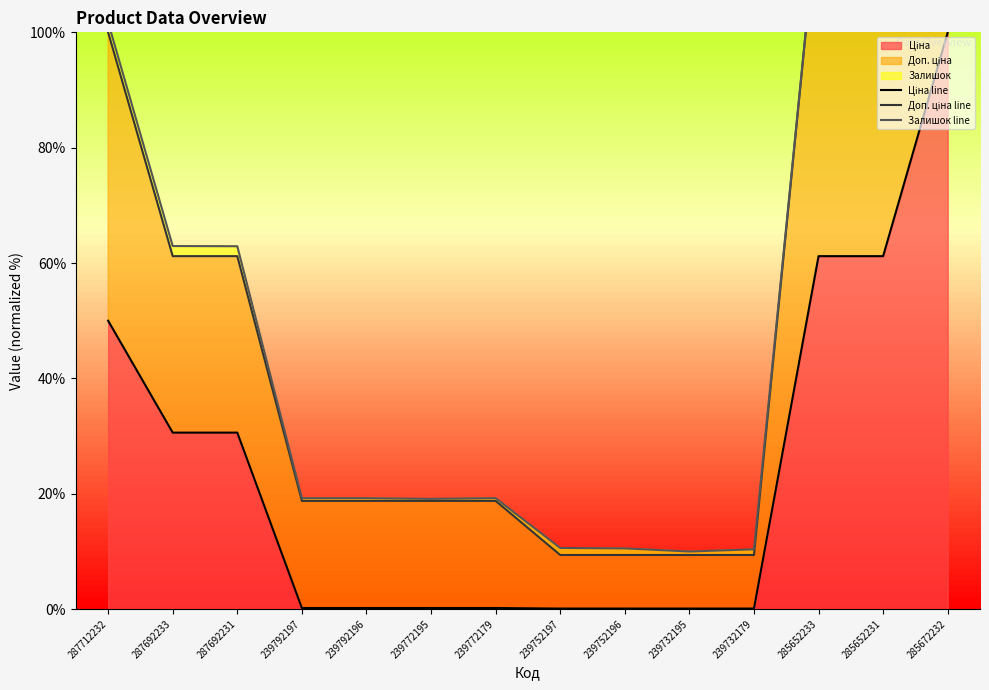

Reading right to left, transcribe all the data shown in this chart.

Ціна line: 100.0	61.2	61.2	0.1	0.1	0.1	0.1	0.2	0.2	0.2	0.2	30.6	30.6	50.0
Доп. ціна line: 200.0	122.4	122.4	9.4	9.4	9.4	9.4	18.8	18.8	18.8	18.8	61.2	61.2	100.0
Залишок line: 200.0	122.4	122.4	10.4	10.0	10.5	10.6	19.2	19.1	19.2	19.2	62.9	62.9	101.7